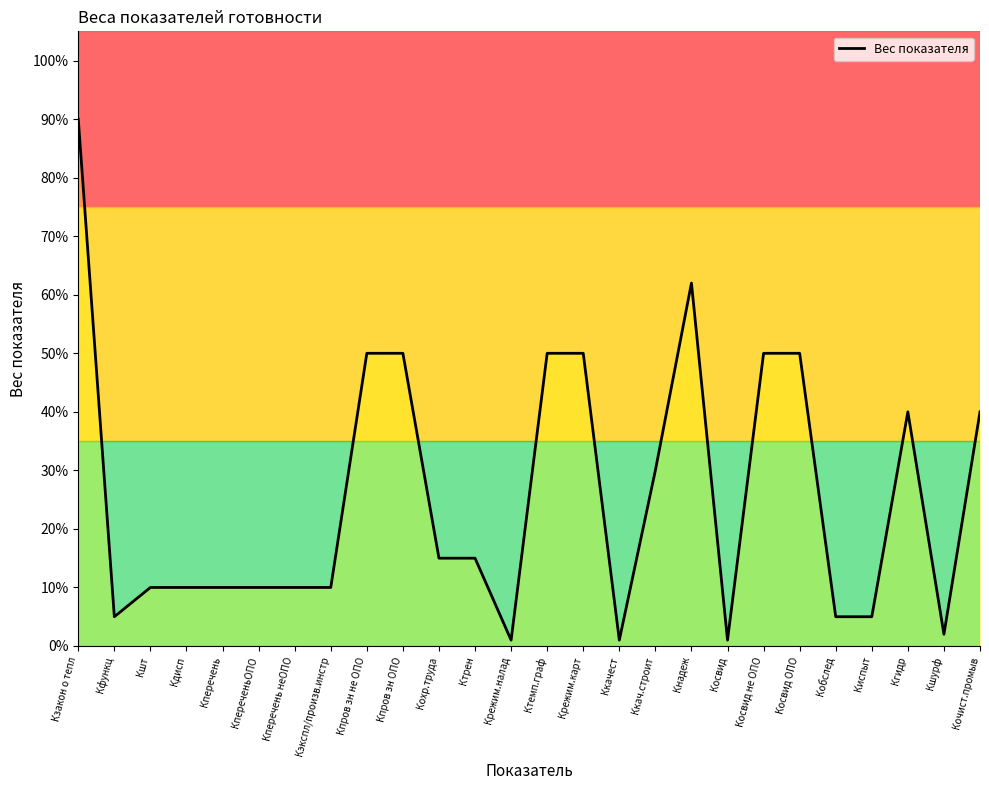

List the labels in order of value, largest first.

Кзакон о тепл, Кнадеж, Кпров зн не ОПО, Кпров зн ОПО, Ктемп.граф, Крежим.карт, Косвид не ОПО, Косвид ОПО, Кгидр, Кочист.промыв, Ккач.строит, Кохр.труда, Ктрен, Кшт, Кдисп, Кперечень, КпереченьОПО, Кперечень неОПО, Кэкспл/произв.инстр, Кфункц, Кобслед, Киспыт, Кшурф, Крежим.налад, Ккачест, Косвид